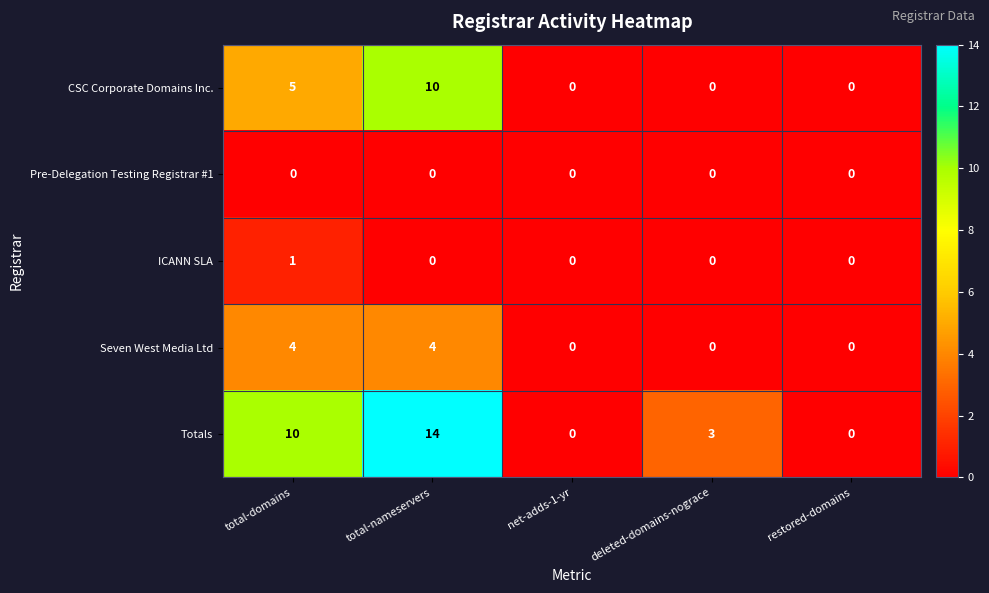

Count the number of data series in this chart.

5